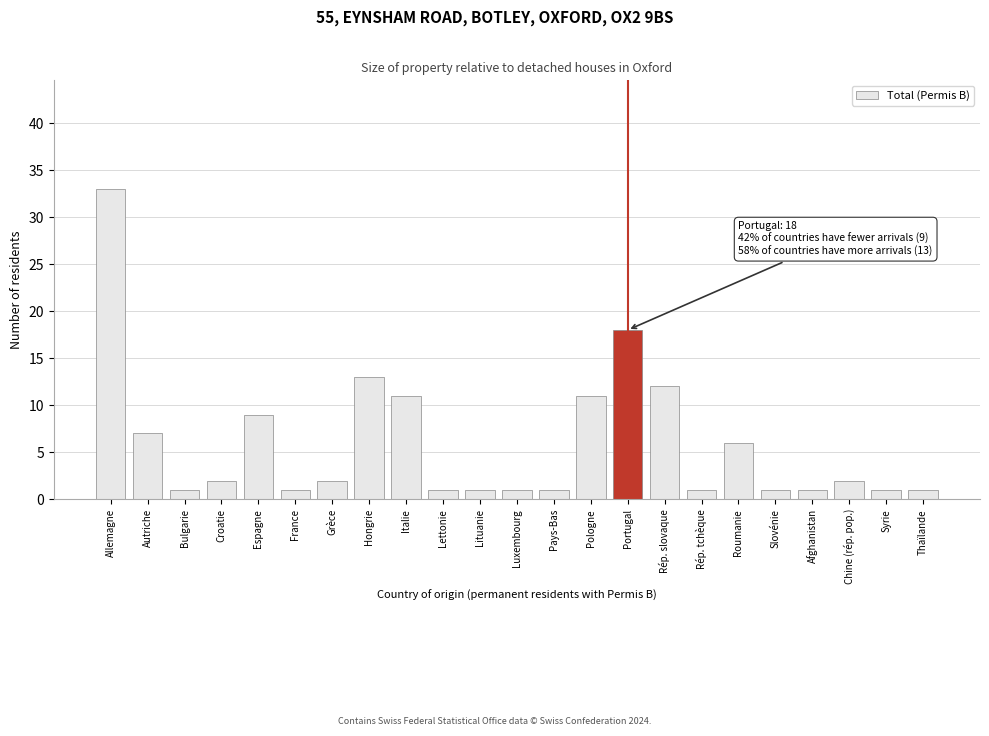

Reading left to right, list all the values displayed in this chart.

Allemagne=33	Autriche=7	Bulgarie=1	Croatie=2	Espagne=9	France=1	Grèce=2	Hongrie=13	Italie=11	Lettonie=1	Lituanie=1	Luxembourg=1	Pays-Bas=1	Pologne=11	Portugal=18	Rép. slovaque=12	Rép. tchèque=1	Roumanie=6	Slovénie=1	Afghanistan=1	Chine (rép. pop.)=2	Syrie=1	Thaïlande=1